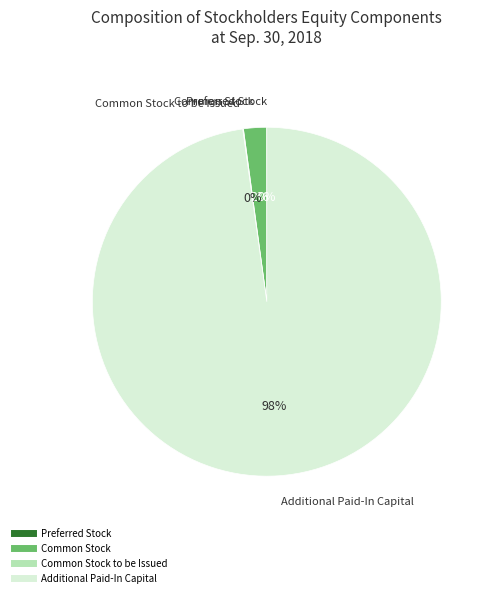

Is there a majority slice in this chart?

Yes